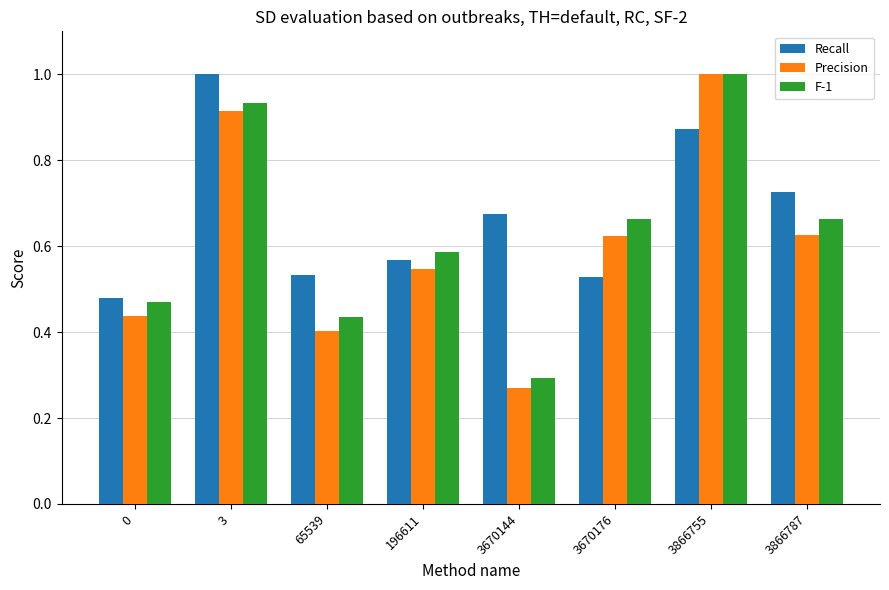

Which series has the largest range (max minus min)?

Precision